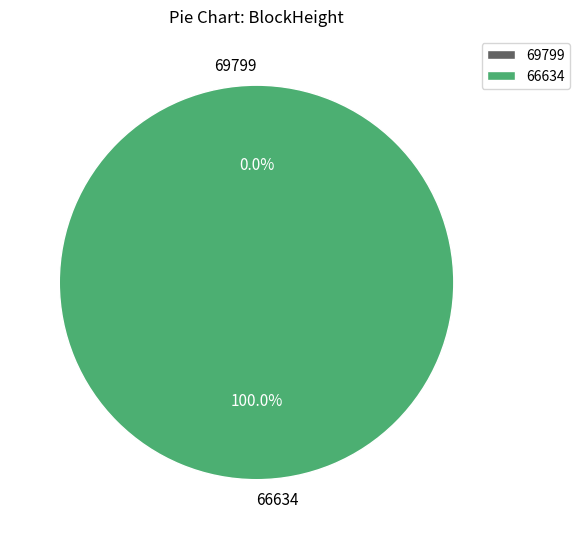

Does 69799 account for over 50% of the chart?

No